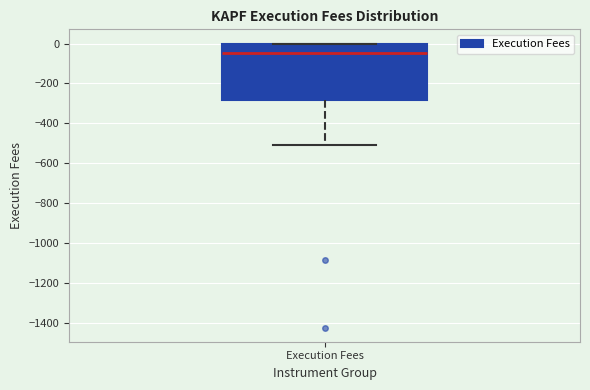

Where does the median line of the box for Execution Fees sit on the y-axis? The values are not printed on the chart, so give them approximately, as read against the axis.

-40